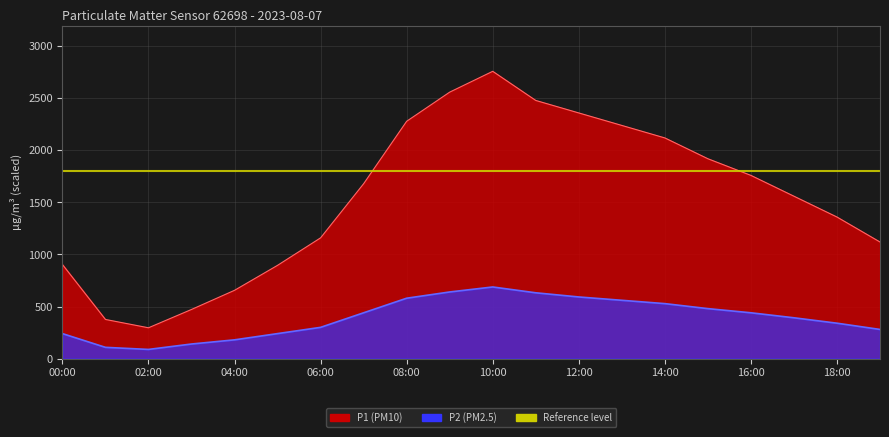

How many interior local valleys (lower than both neighbors) does the data have?

1